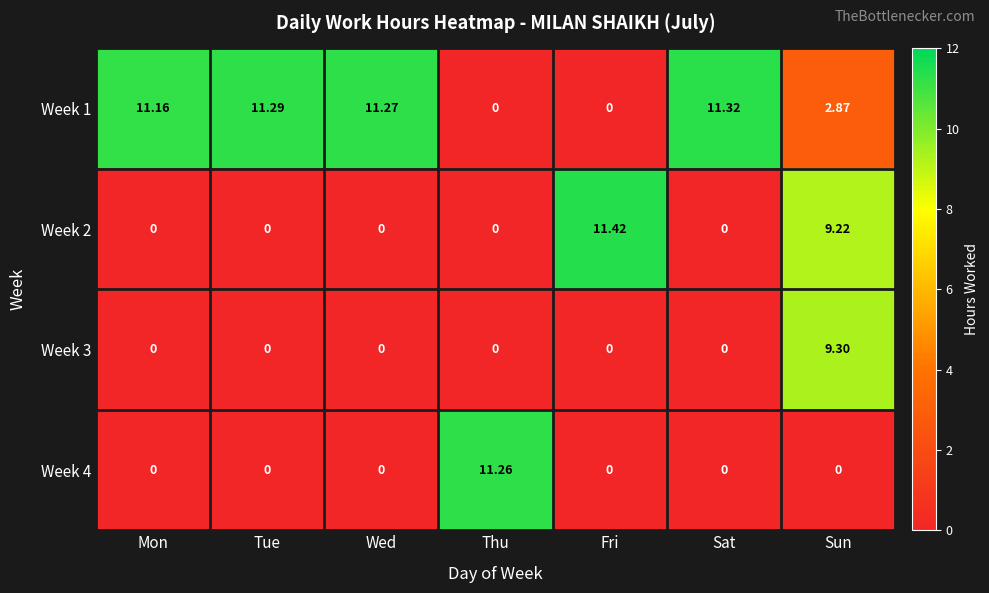

How many data points does each series have?

7